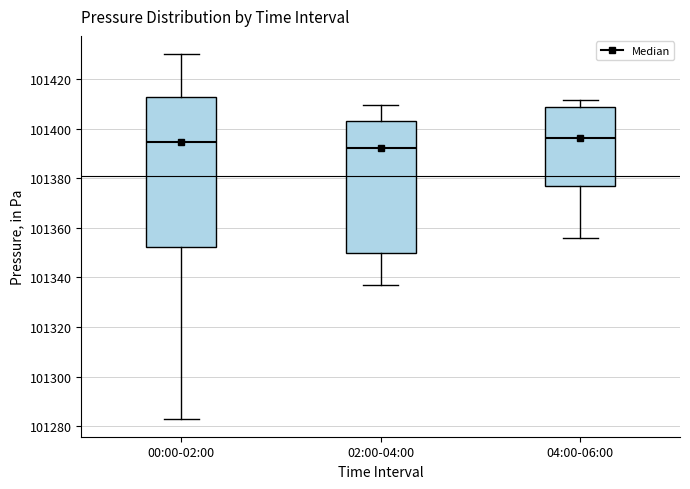

Which box's median line is the lowest?

02:00-04:00